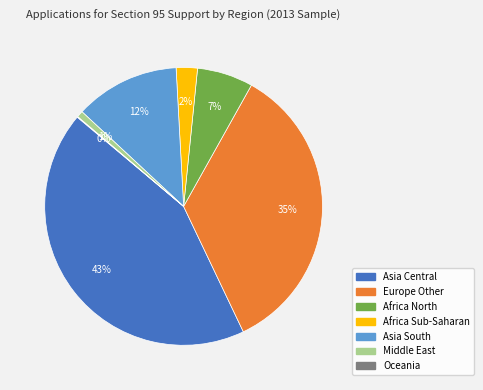

Is it true that Europe Other is 48% of the pie?

False